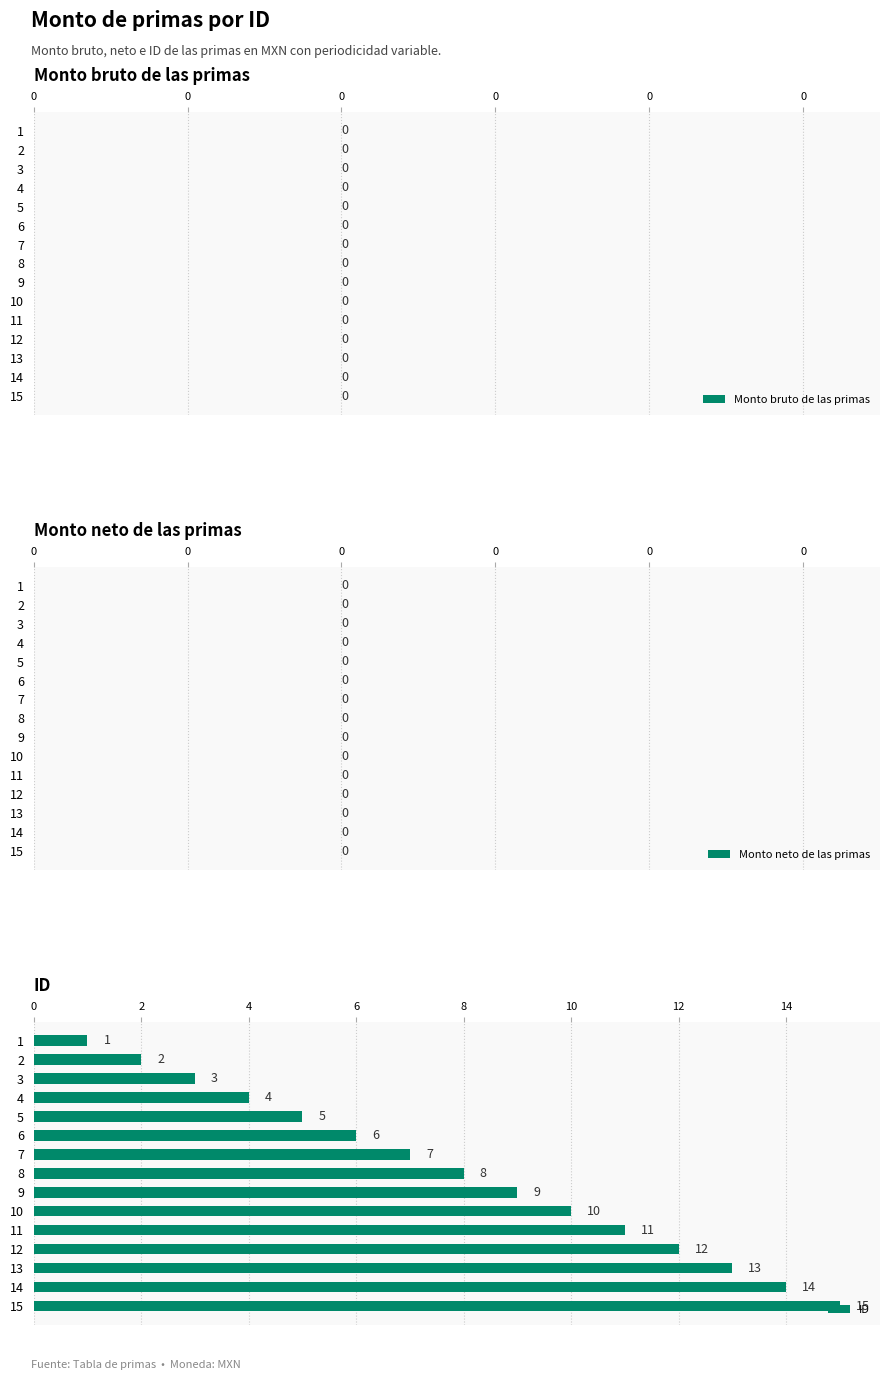

The chart shows a value of 15 at 15. True or false?

True